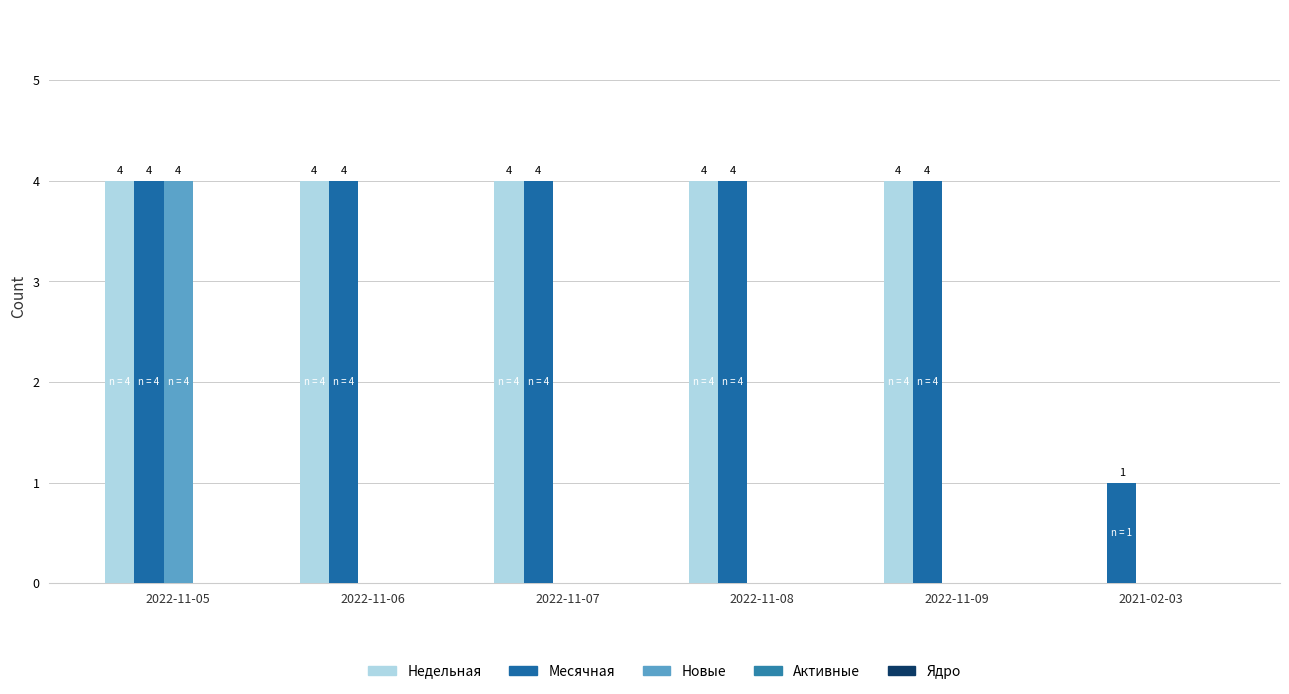

Are the bars horizontal?

No